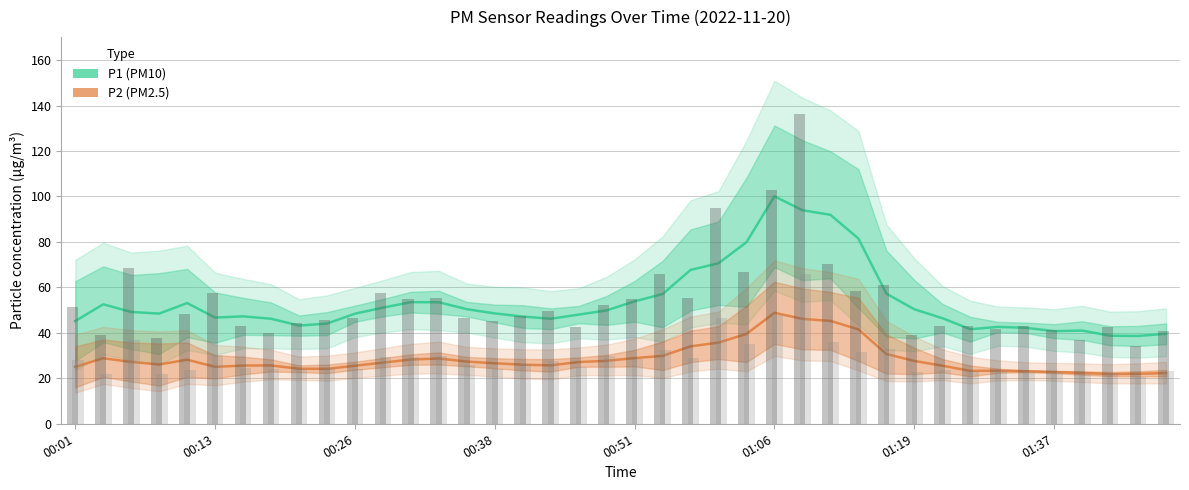

Reading right to left, extract all data points from this chart.

P1 (PM10): 39.6	38.6	38.7	41.0	40.8	42.2	42.6	41.6	46.5	50.4	57.3	81.5	91.9	93.9	100.1	79.9	70.6	67.7	57.1	53.9	49.9	48.0	46.2	47.2	48.5	50.4	53.5	53.5	51.1	48.4	44.1	43.2	46.2	47.3	46.7	53.1	48.5	49.2	52.6	45.2
P2 (PM2.5): 22.3	22.0	21.9	22.4	22.8	23.1	23.3	23.3	25.6	27.6	30.7	41.5	45.2	46.1	48.8	39.5	35.7	34.1	29.9	28.9	27.7	27.2	25.7	26.0	26.6	27.4	28.7	28.3	26.9	25.5	24.2	24.2	25.7	25.6	25.0	28.2	26.1	27.2	28.8	25.1